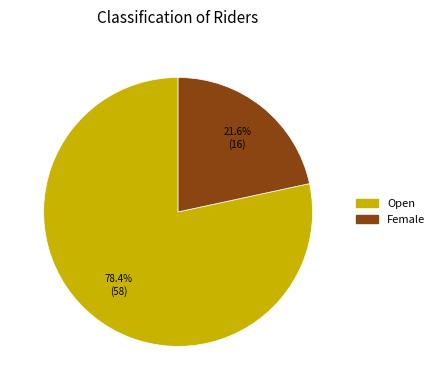

To the nearest percent, what is the average slice percentage?

50%